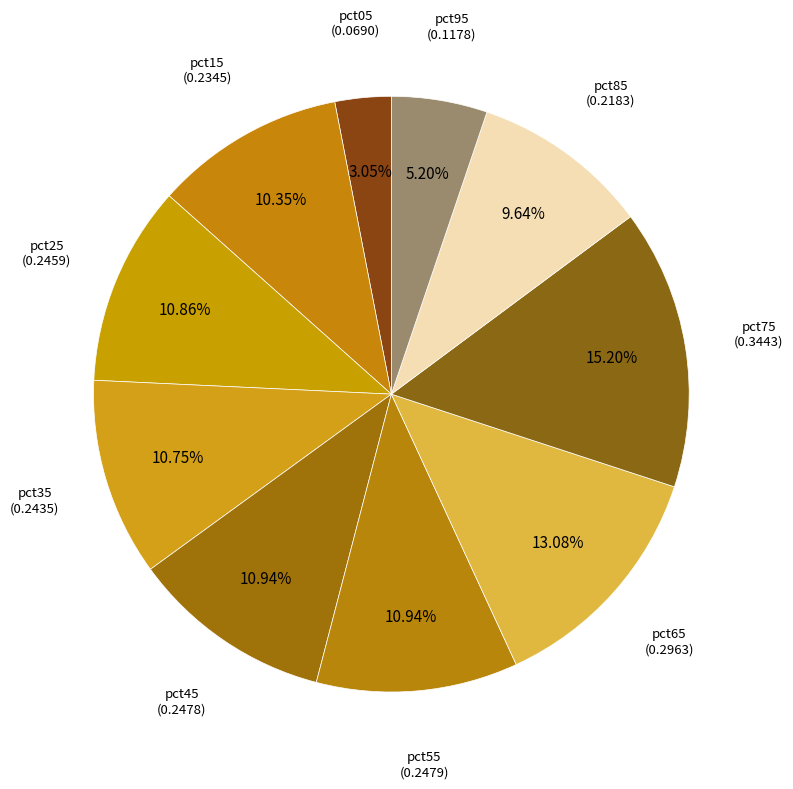

How many segments does this pie chart have?

10